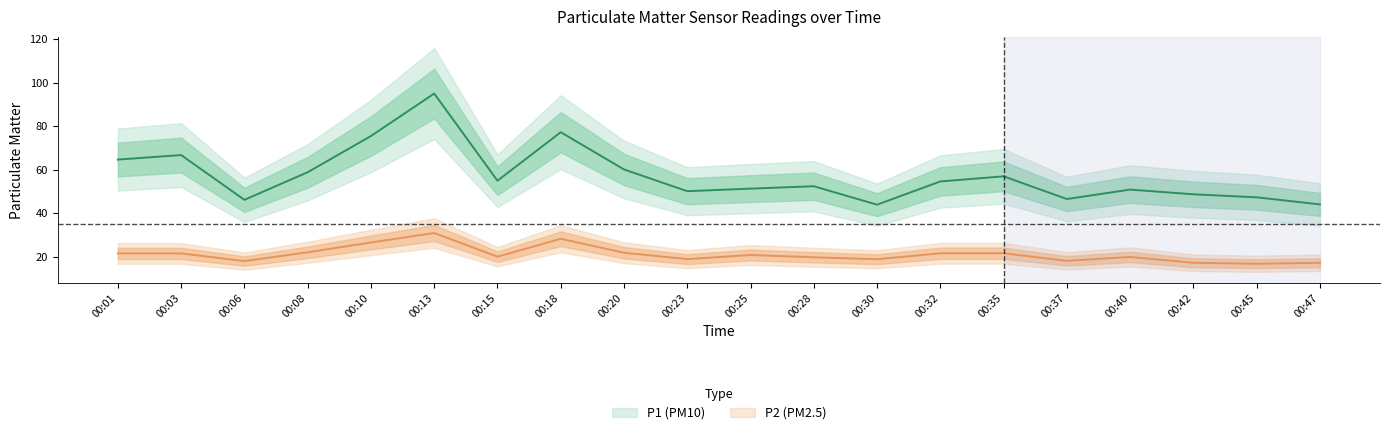

At which label does P2 reach its peak?

00:13